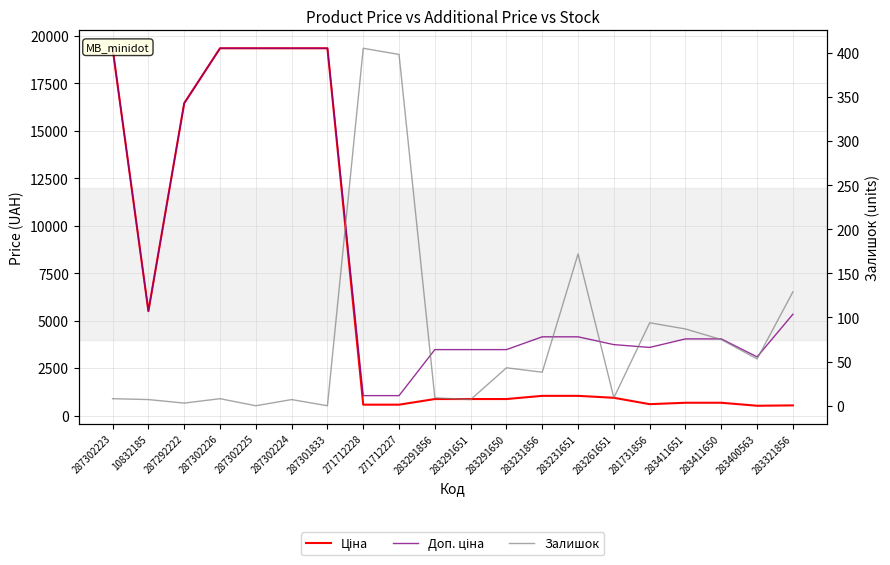

What is the value of the Доп. ціна point at the 14th from the left?

4145.9